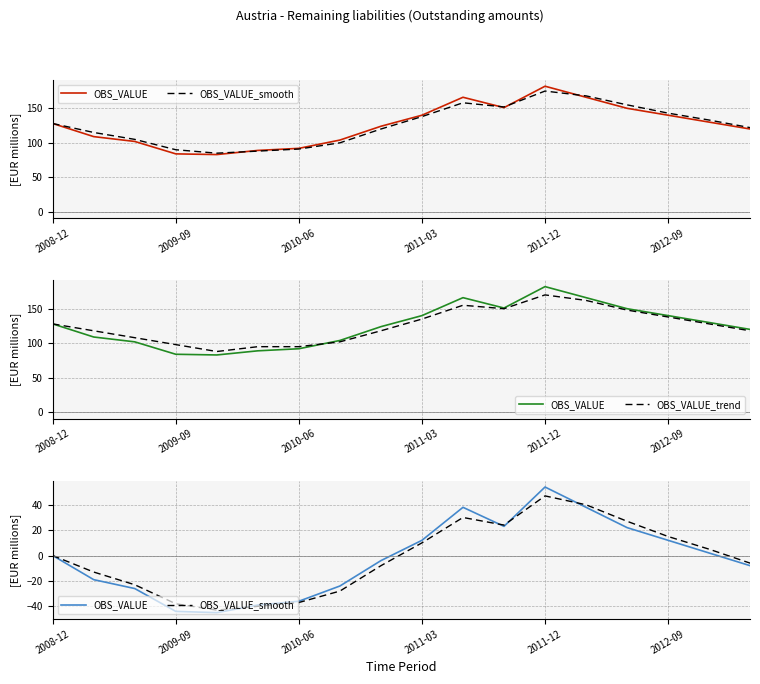

Where does the OBS_VALUE_trend series first go above 128?

2011-03